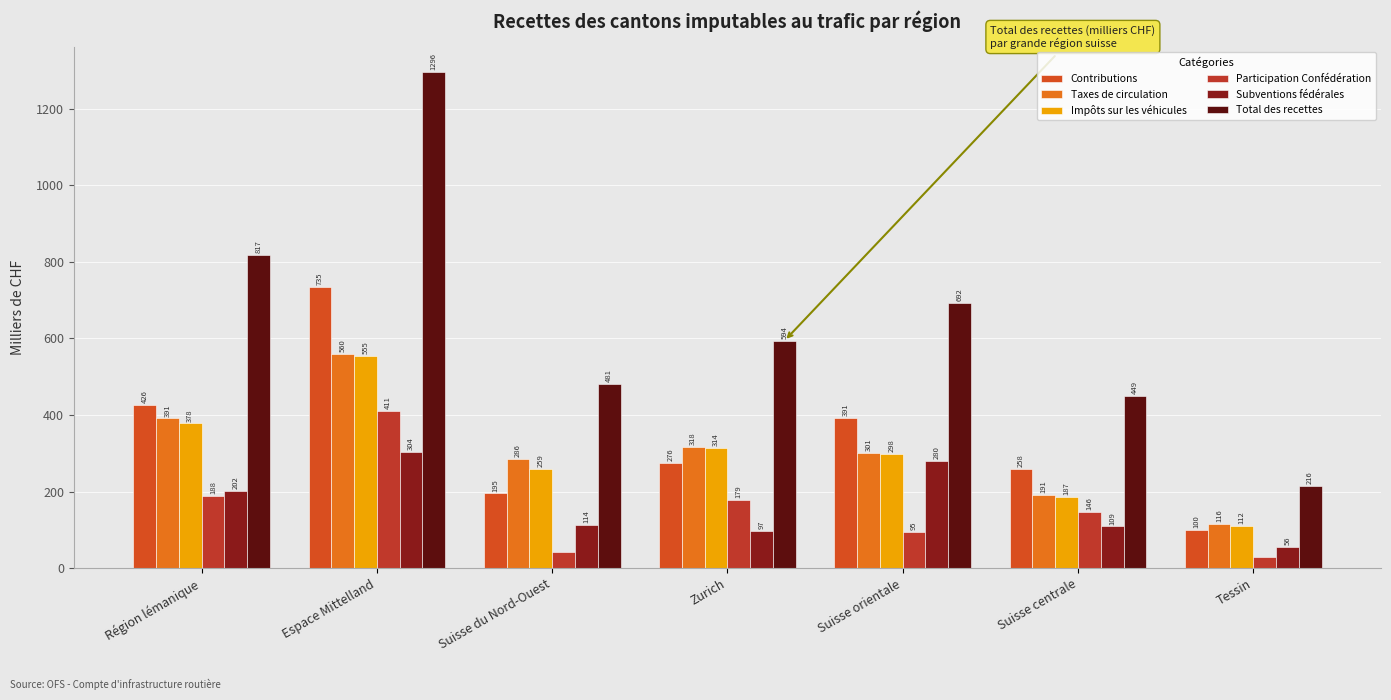

How many data points in Subventions fédérales are above 113?

4